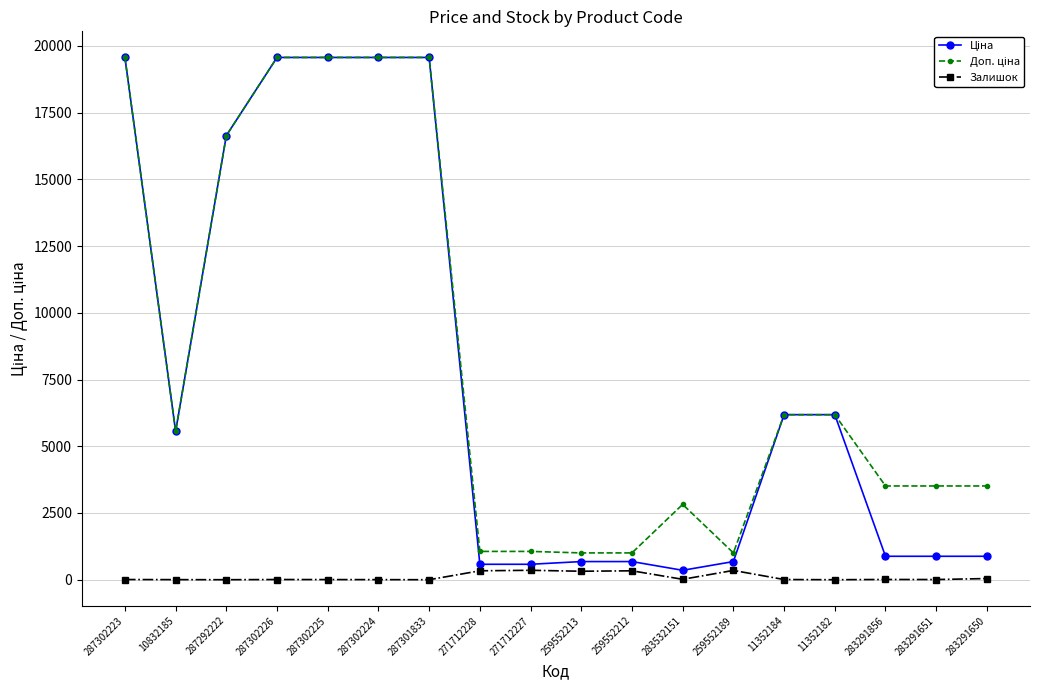

True or false: Залишок has a value of 334.0 at 271712228.

True